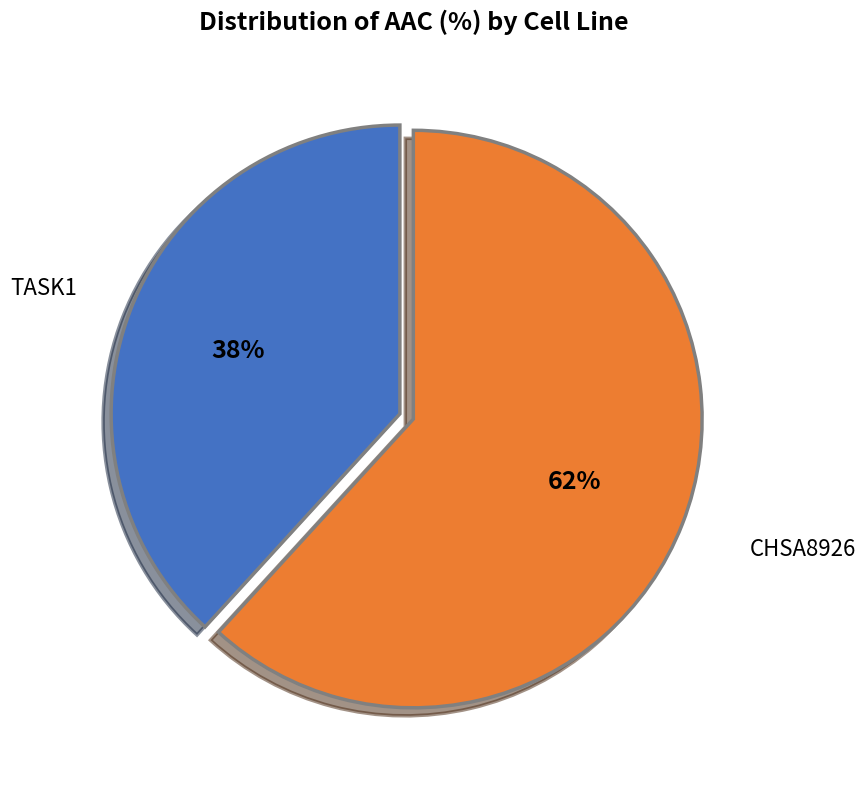

Is there any slice that represents more than half of the pie?

Yes